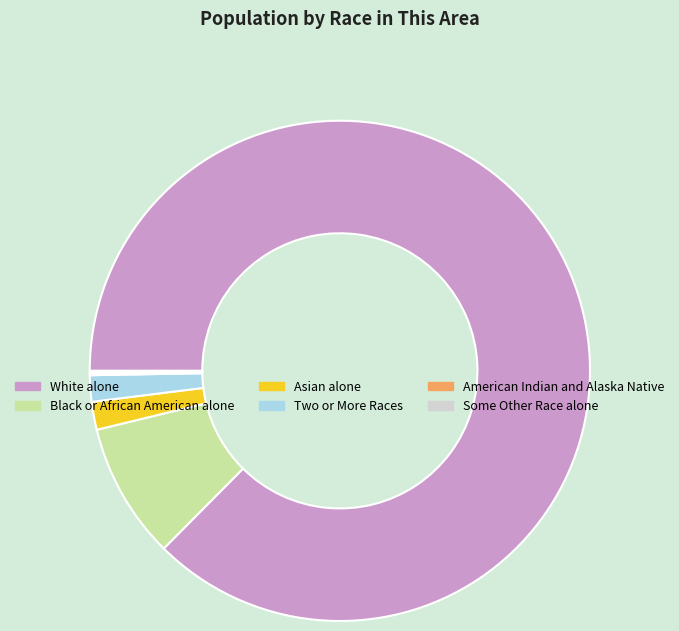

Is there a majority slice in this chart?

Yes